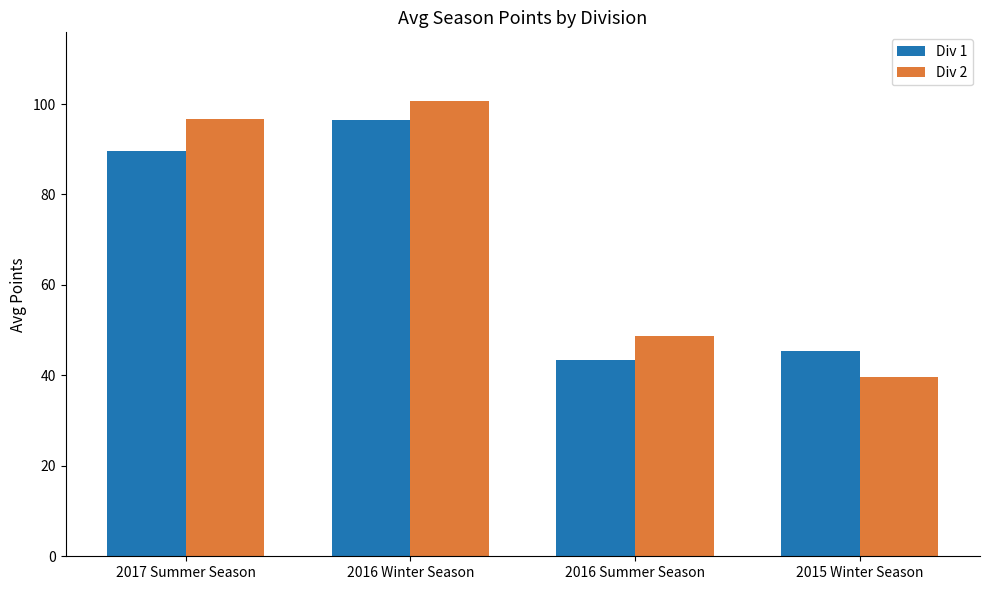

Reading left to right, extract all data points from this chart.

Div 1: 2017 Summer Season=89.5	2016 Winter Season=96.5	2016 Summer Season=43.4	2015 Winter Season=45.3
Div 2: 2017 Summer Season=96.6	2016 Winter Season=100.7	2016 Summer Season=48.7	2015 Winter Season=39.6